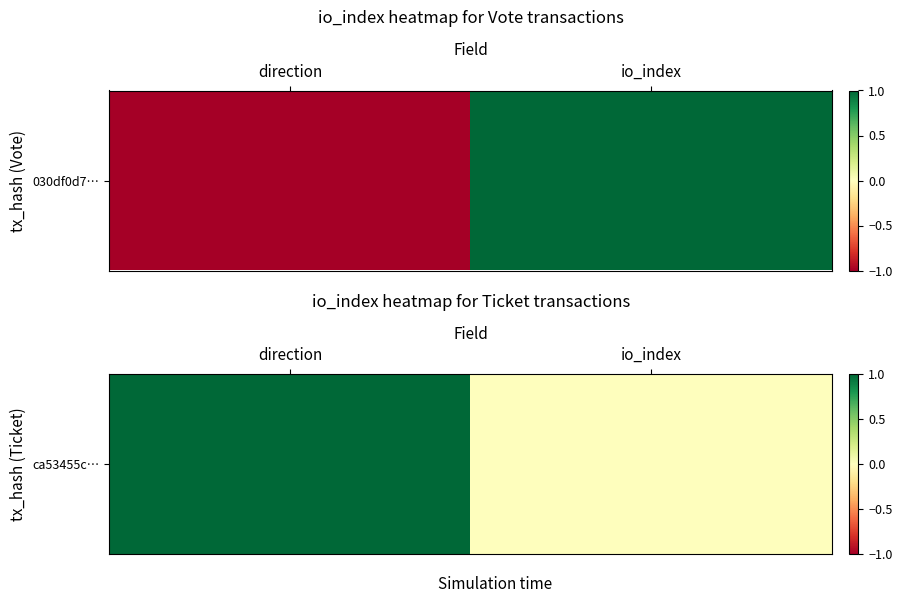

How many categories are shown in the chart?

2